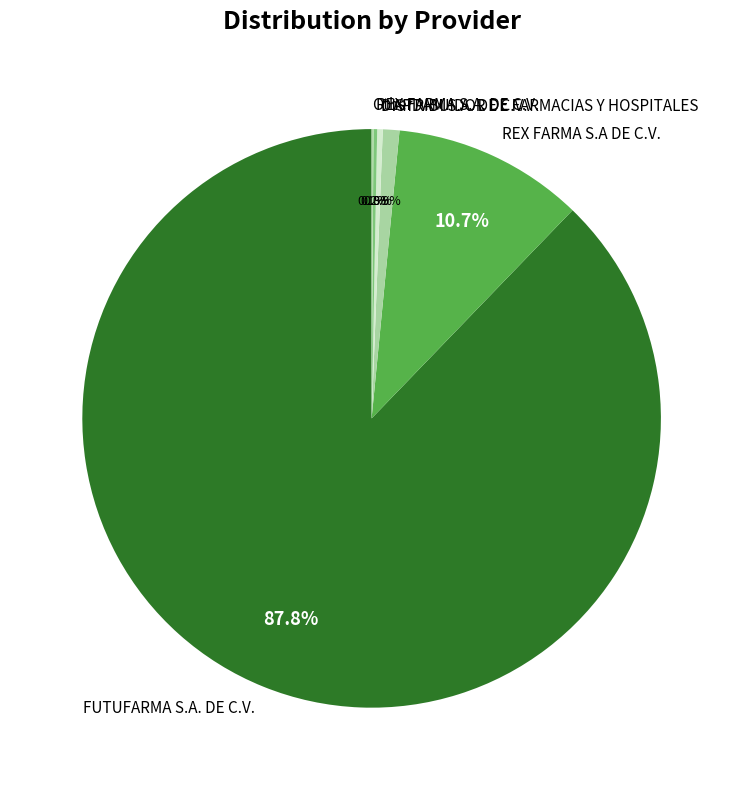

Approximately how many times larger is the value at FUTUFARMA S.A. DE C.V. compared to DISTRIBUIDOR DE FARMACIAS Y HOSPITALES?

285.0